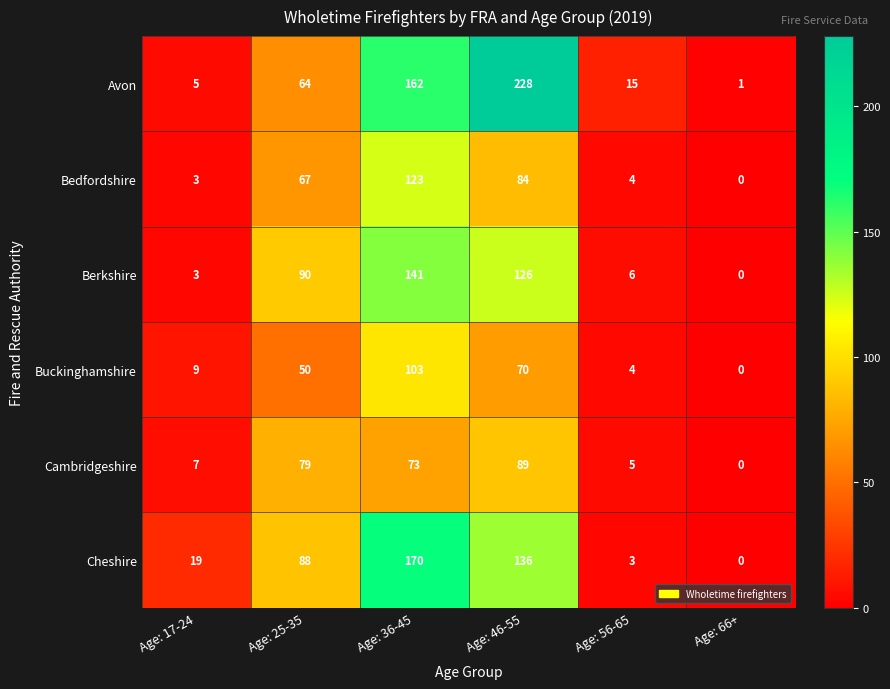

Rank the series at Age: 25-35 from lowest to highest value.

Buckinghamshire, Avon, Bedfordshire, Cambridgeshire, Cheshire, Berkshire